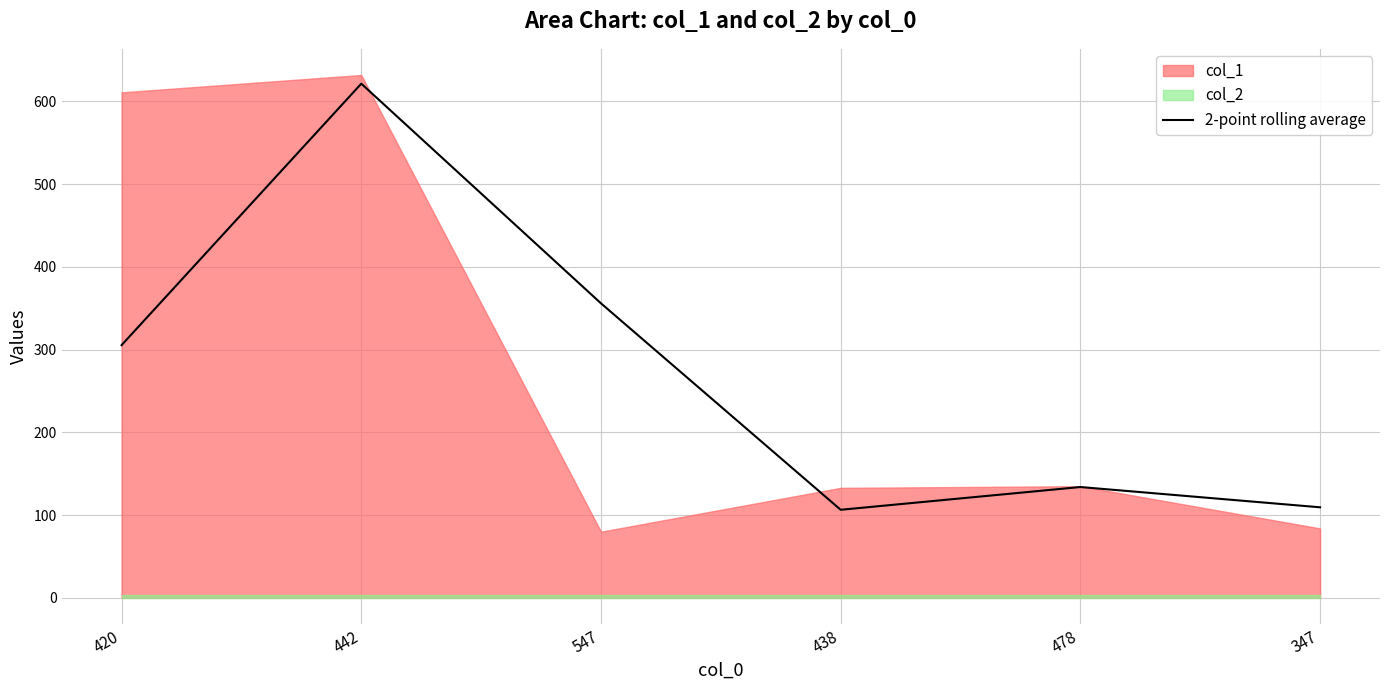

Which has a higher value, 347 or 442?

442